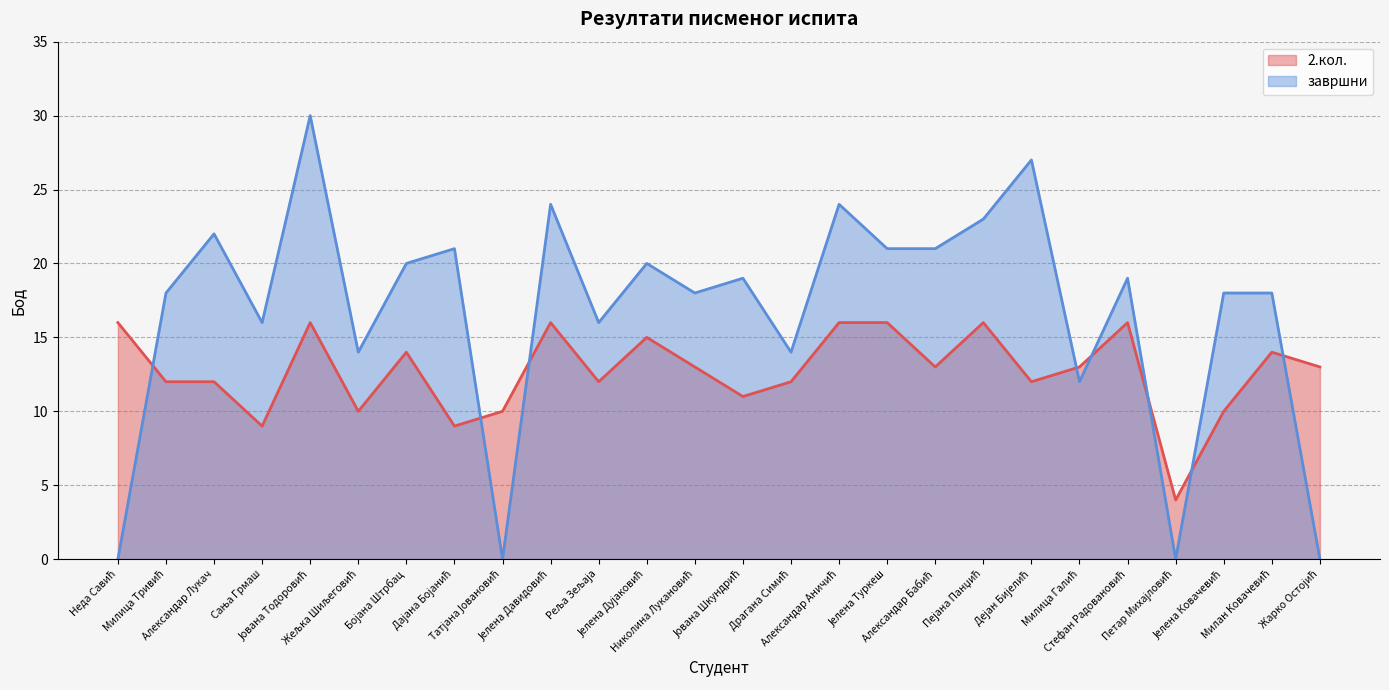

Rank the series by their maximum value, from highest to lowest.

завршни, 2.кол.